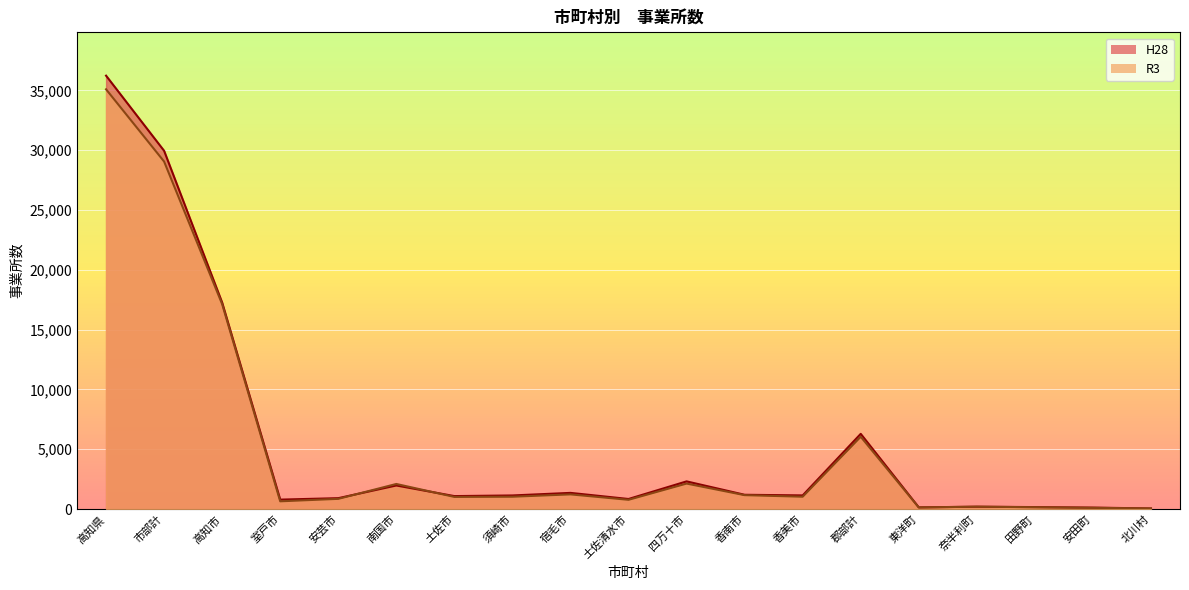

What is the label of the 15th point from the right?

安芸市